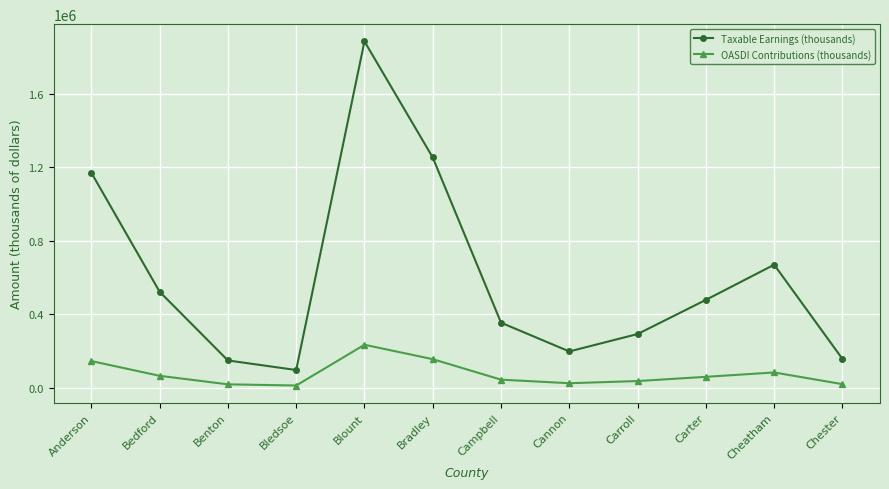

What position from the left is Benton?

3